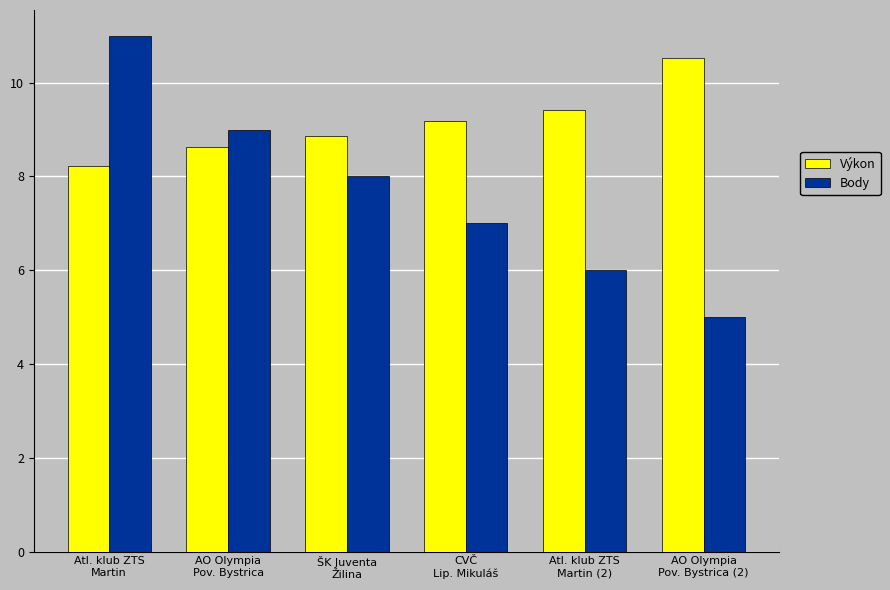

Is it true that Body equals 8.0 at ŠK Juventa
Žilina?

True